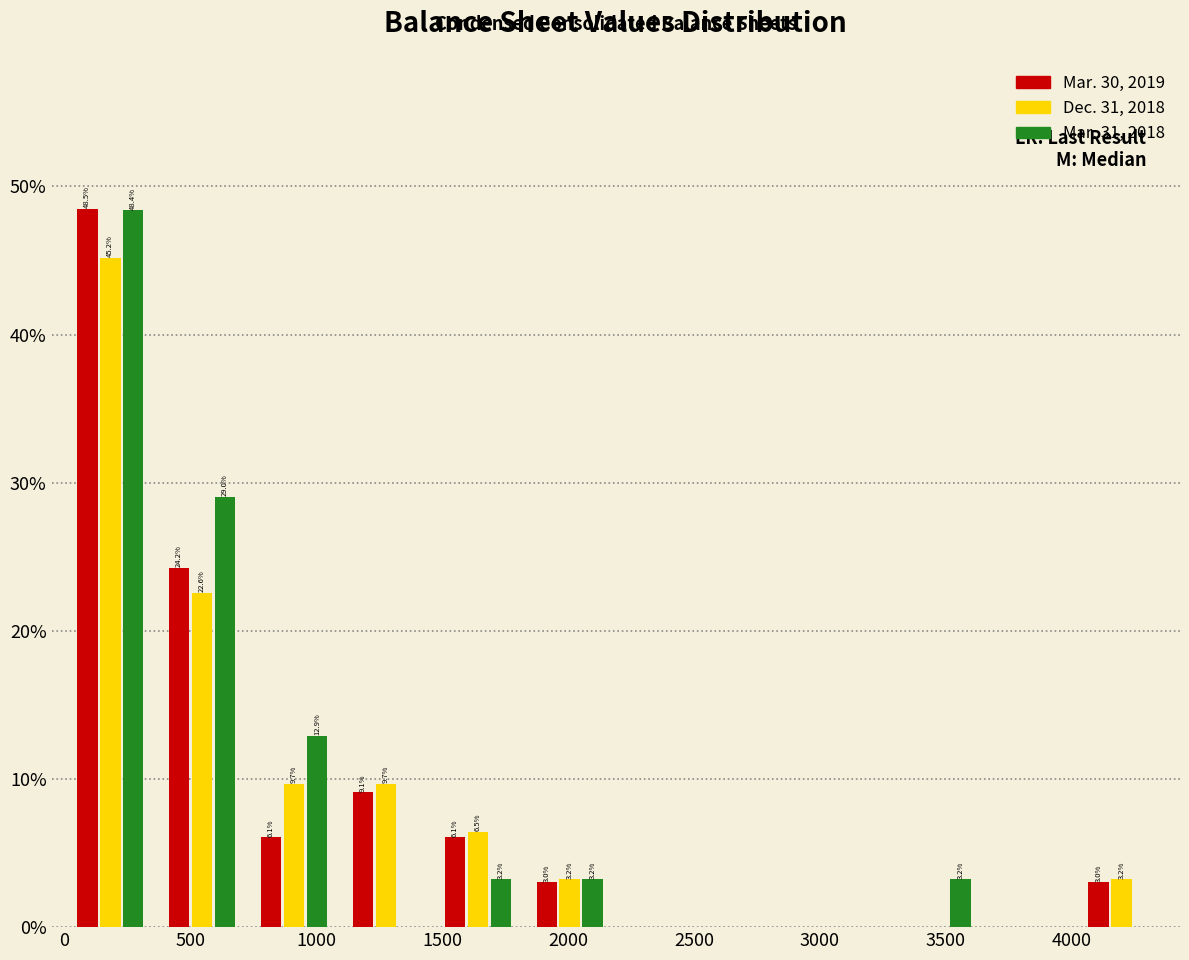

In the Dec. 31, 2018 series, which range on the x-axis has the tallest bar?

0 to 350